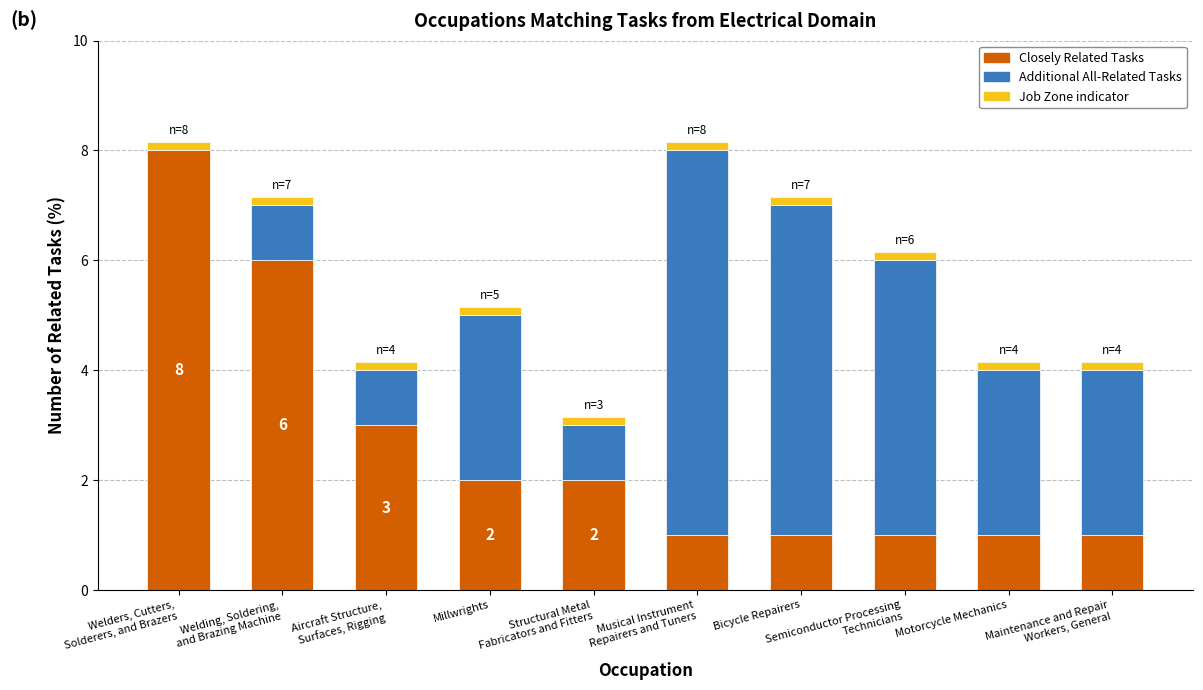

How many data points does each series have?

10